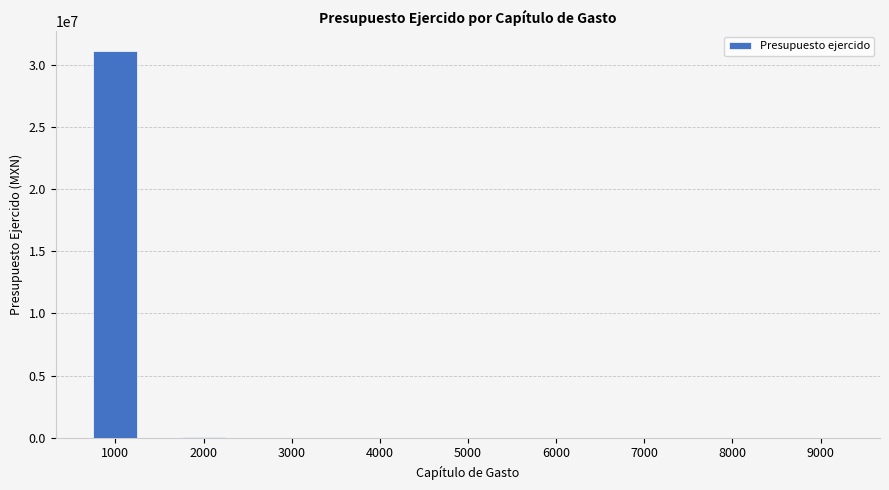

Is it true that the value at 9000 is 10987514.1?

False